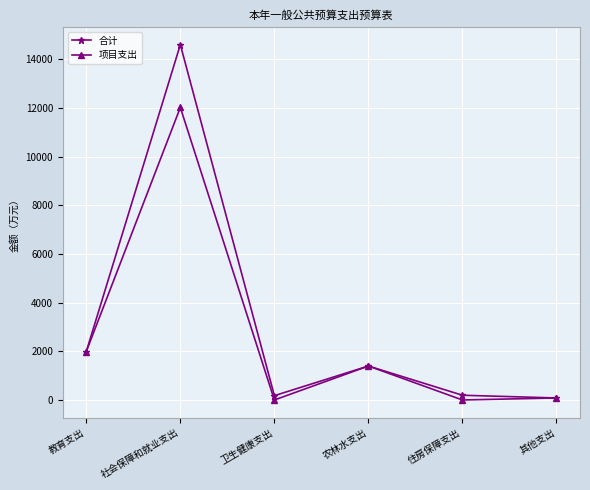

What is the label of the 5th point from the left?

住房保障支出